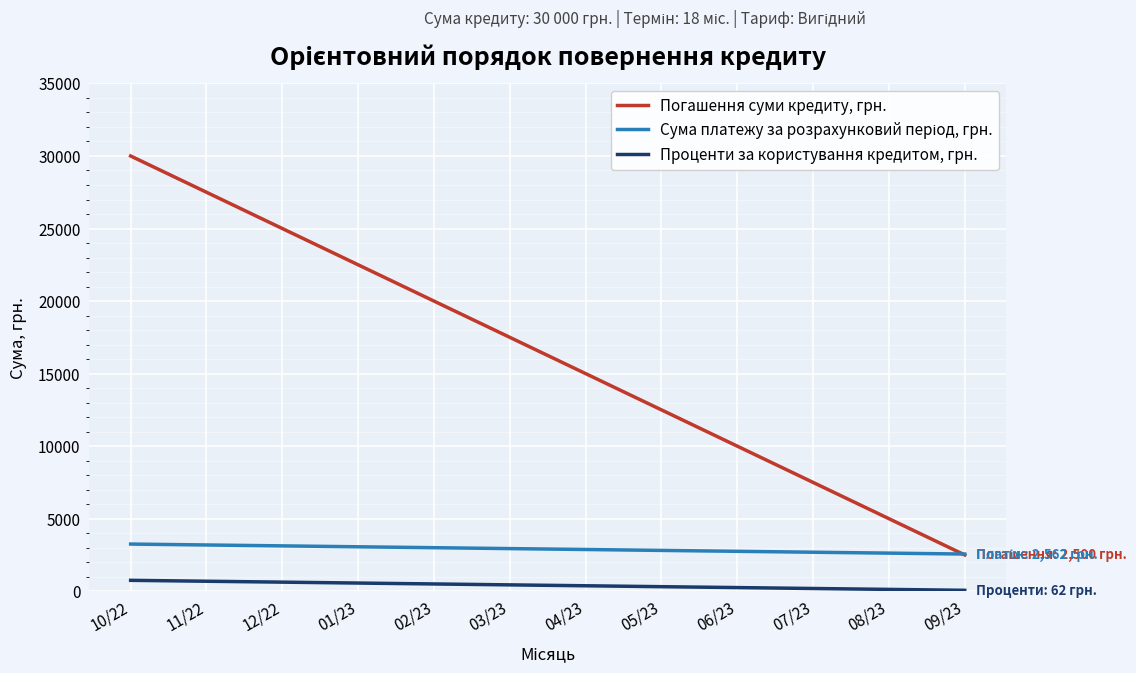

The value of Погашення суми кредиту, грн. at 10/22 is 30000. True or false?

True